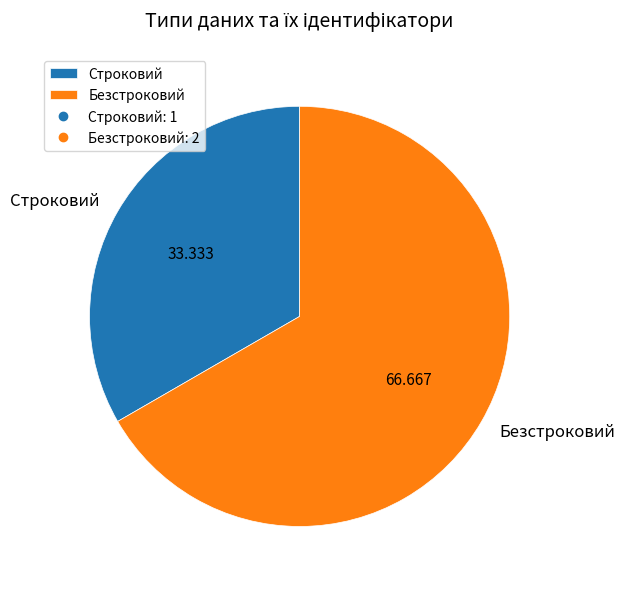

Between Безстроковий and Строковий, which is larger?

Безстроковий